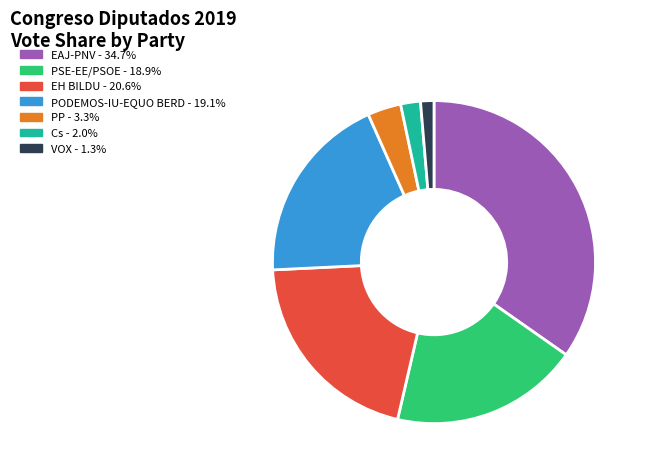

Combined, do VOX - 1.3% and EH BILDU - 20.6% account for over 50%?

No